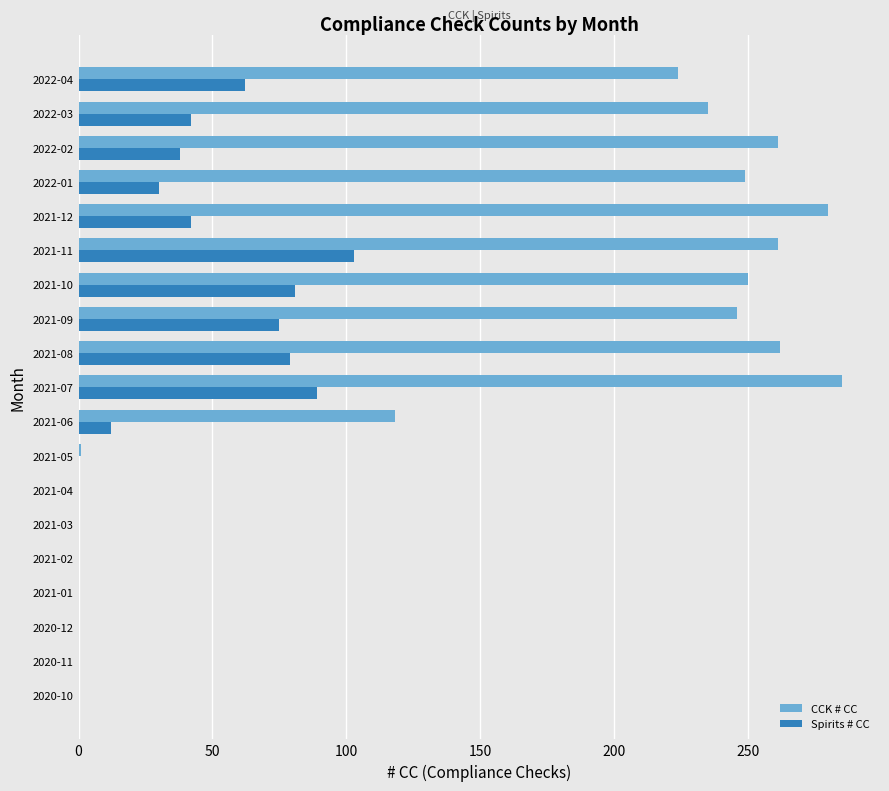

What is the greatest value displayed?

285